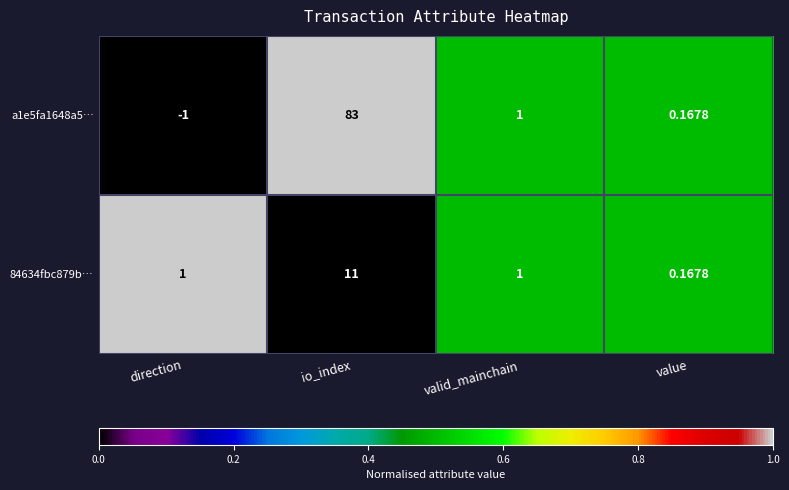

Is the value of 84634fbc879b… at value greater than the value of a1e5fa1648a5… at direction?

Yes